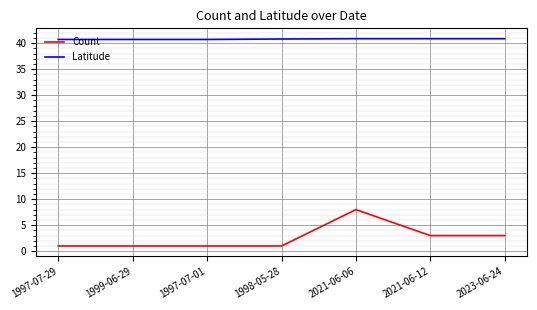

At which category is the sum across all series the highest?

2021-06-06